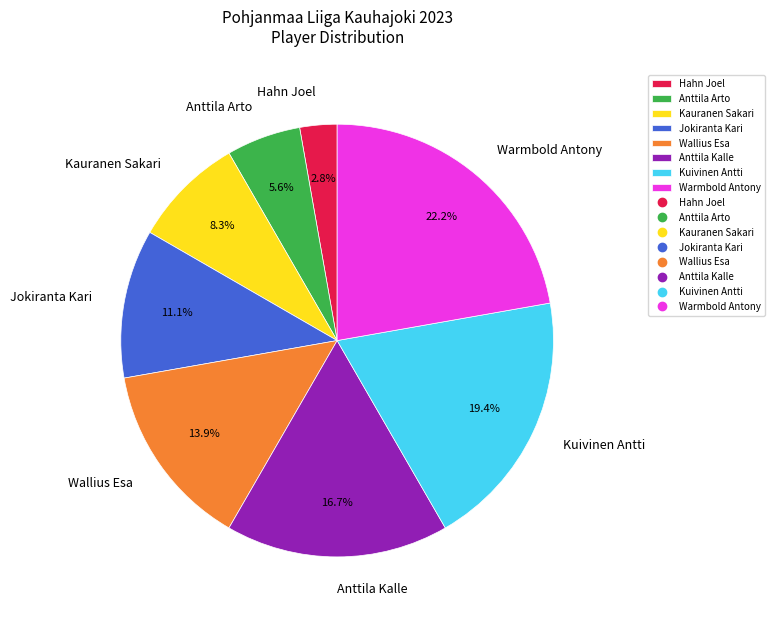

Is there any slice that represents more than half of the pie?

No